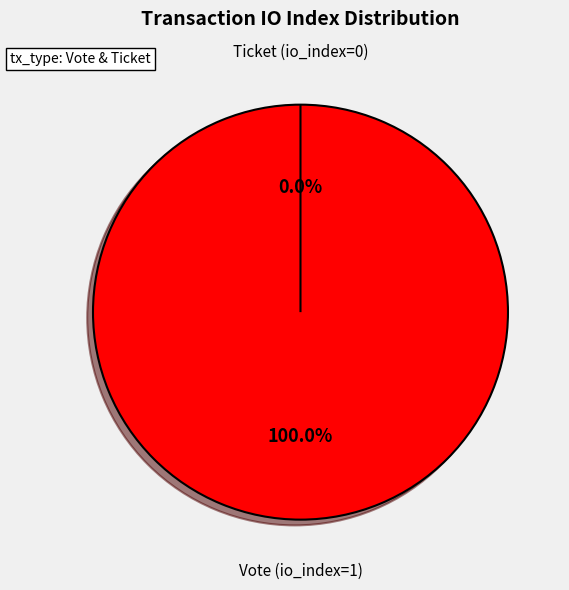

Do Ticket (io_index=0) and Vote (io_index=1) together represent more than half of the pie?

Yes